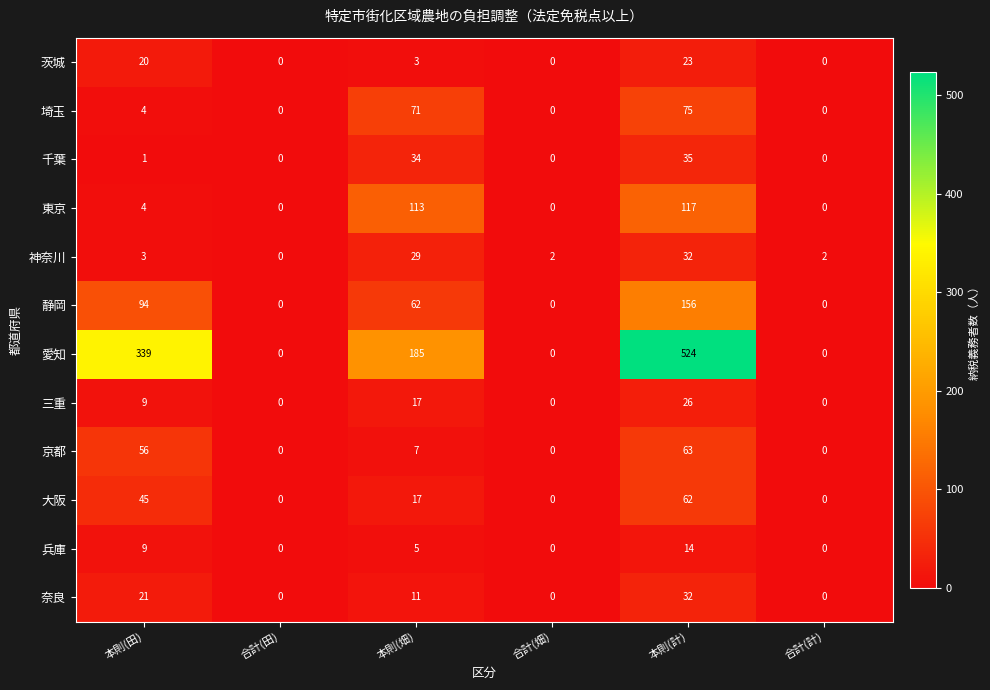

What is the sum of all 茨城 values?

46